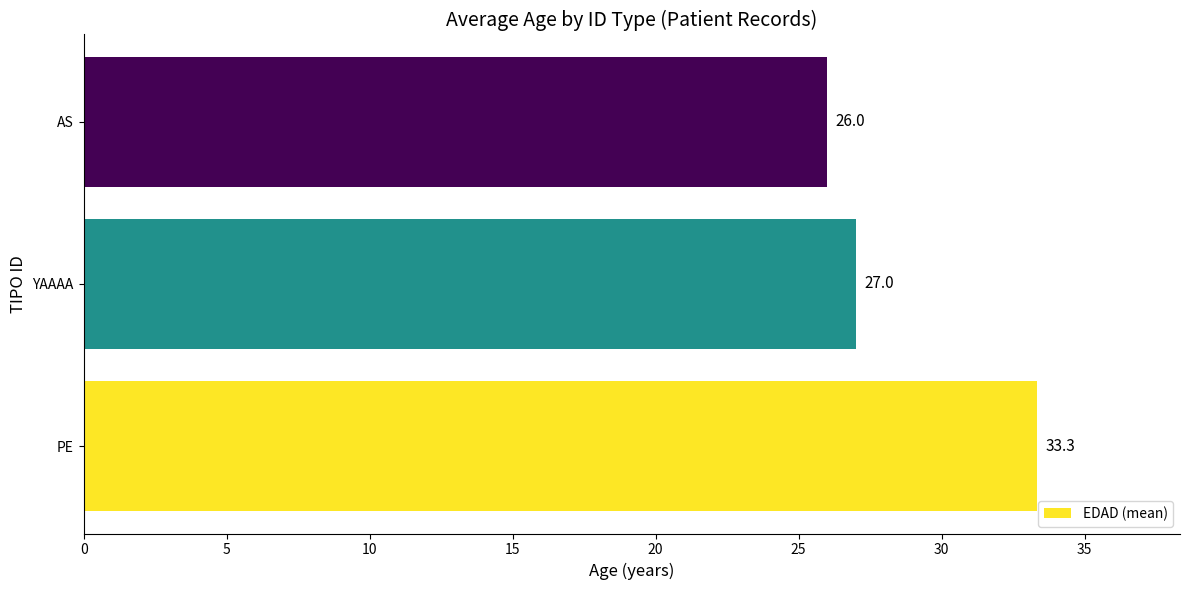

Reading bottom to top, list all the values displayed in this chart.

33.3	27.0	26.0